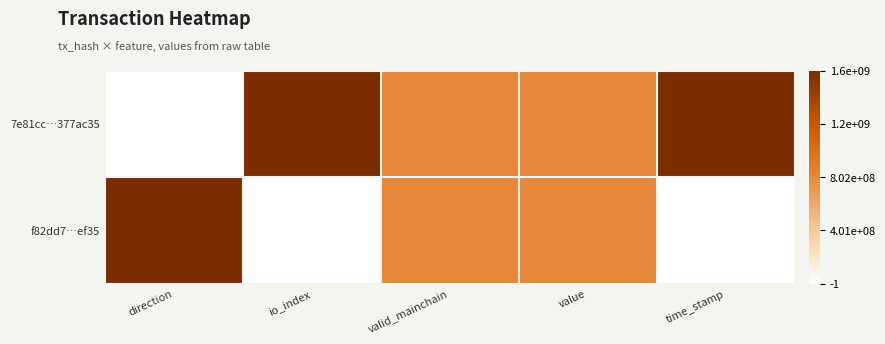

How many categories are shown in the chart?

5